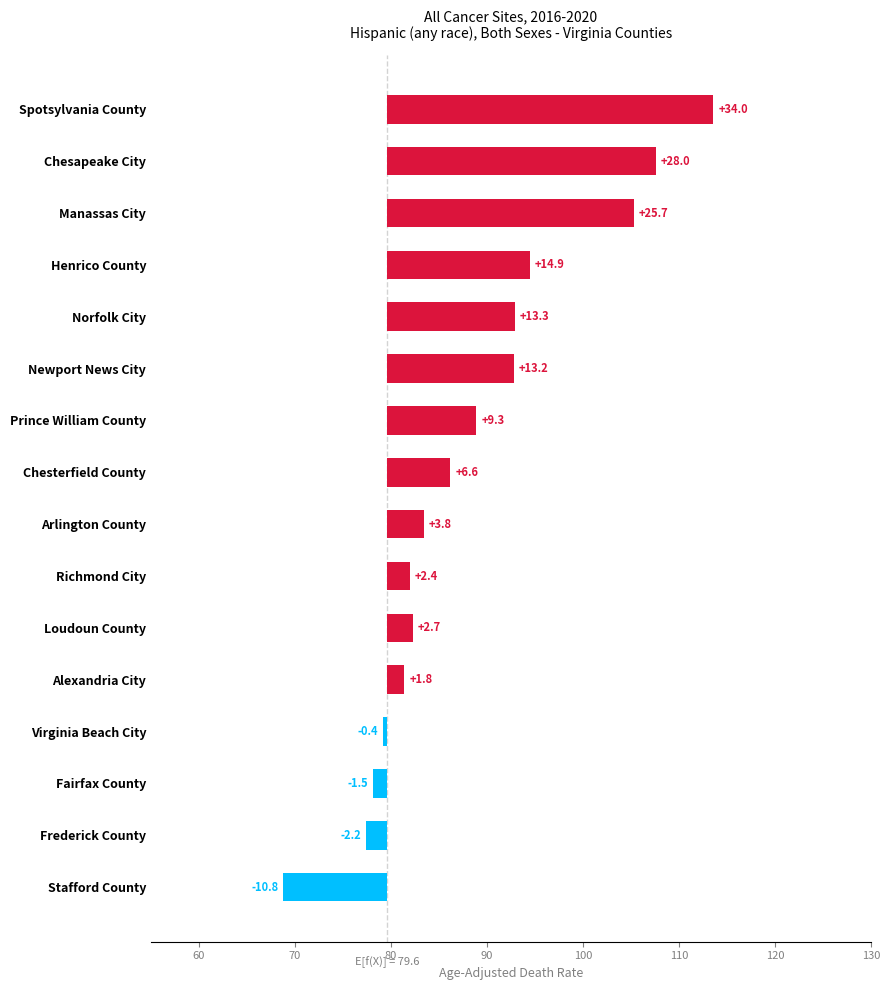

What is the value of the 11th bar from the left?

2.7